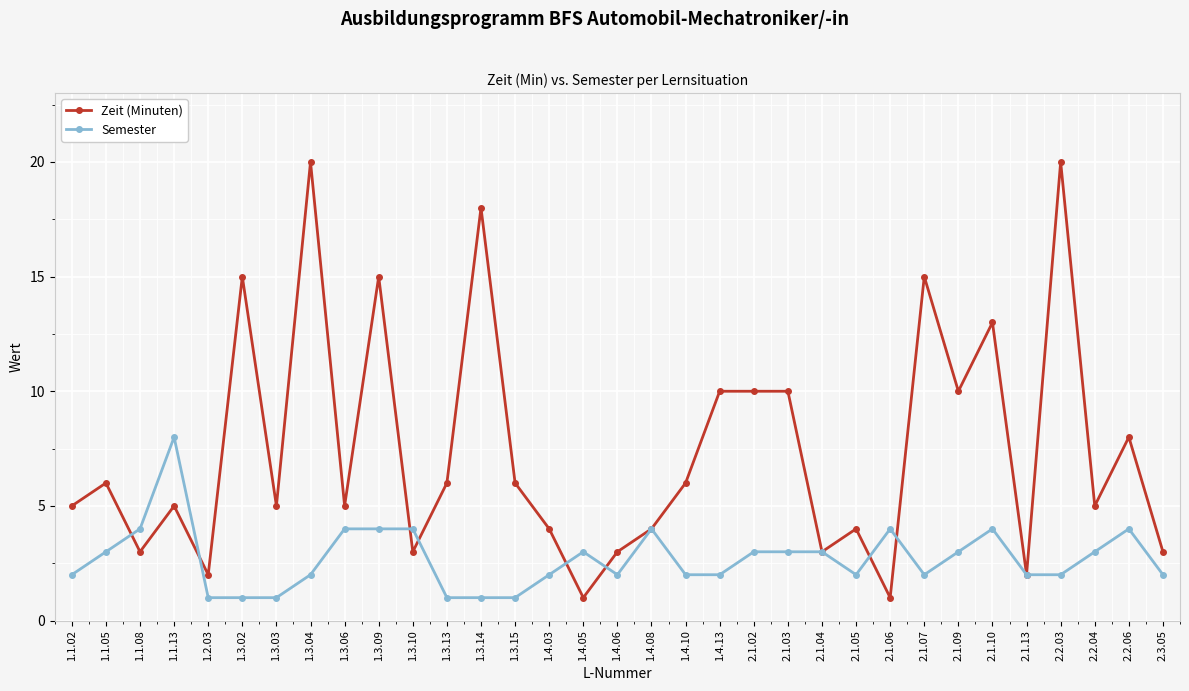

At how many categories does at least one series exceed 7?

13